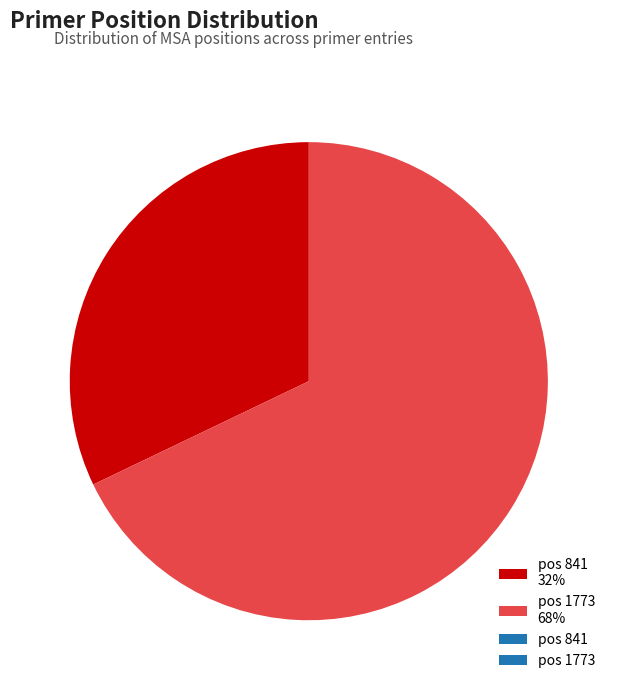

Count the number of slices in the pie.

2